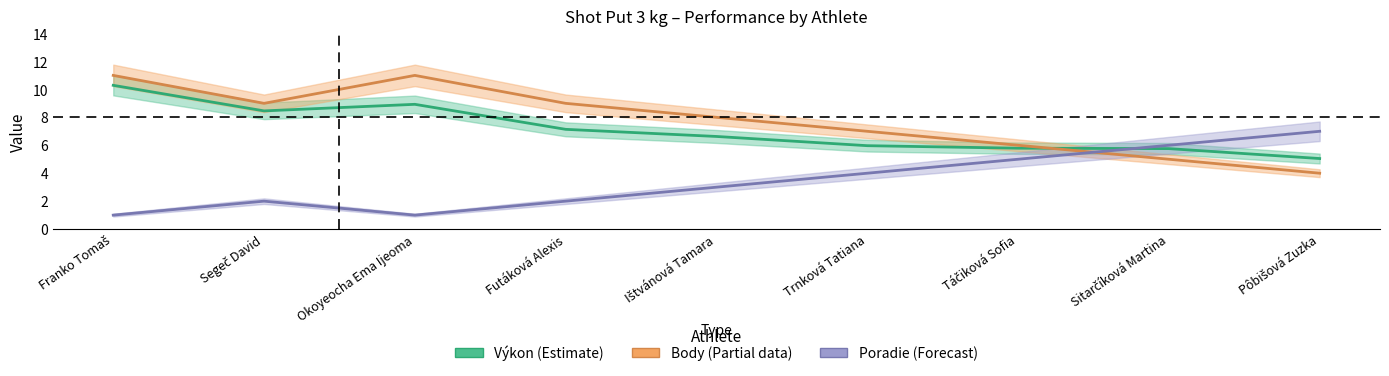

What is the label of the 3rd point from the right?

Táčiková Sofia